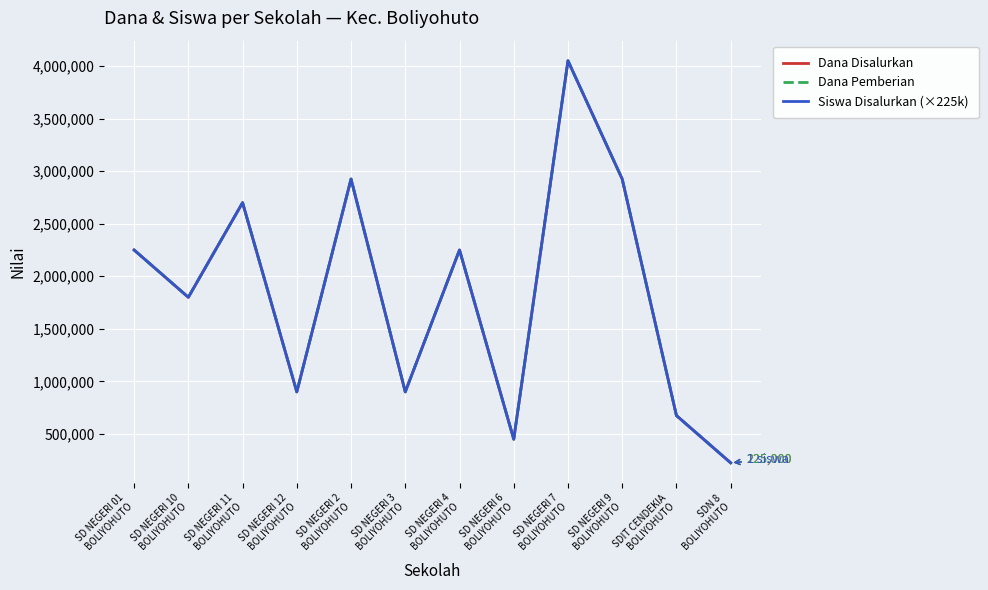

Which series has the largest range (max minus min)?

Dana Disalurkan